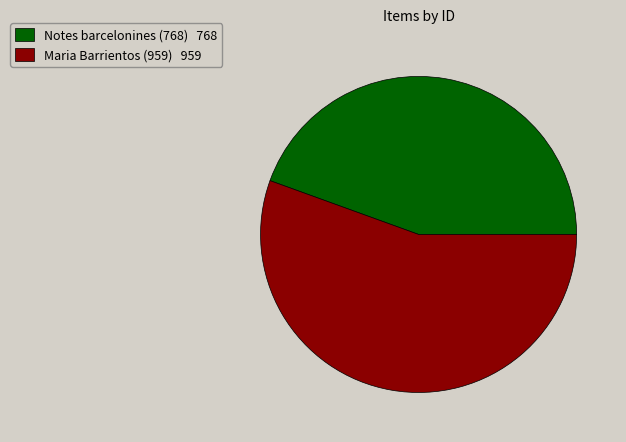

How many segments does this pie chart have?

2